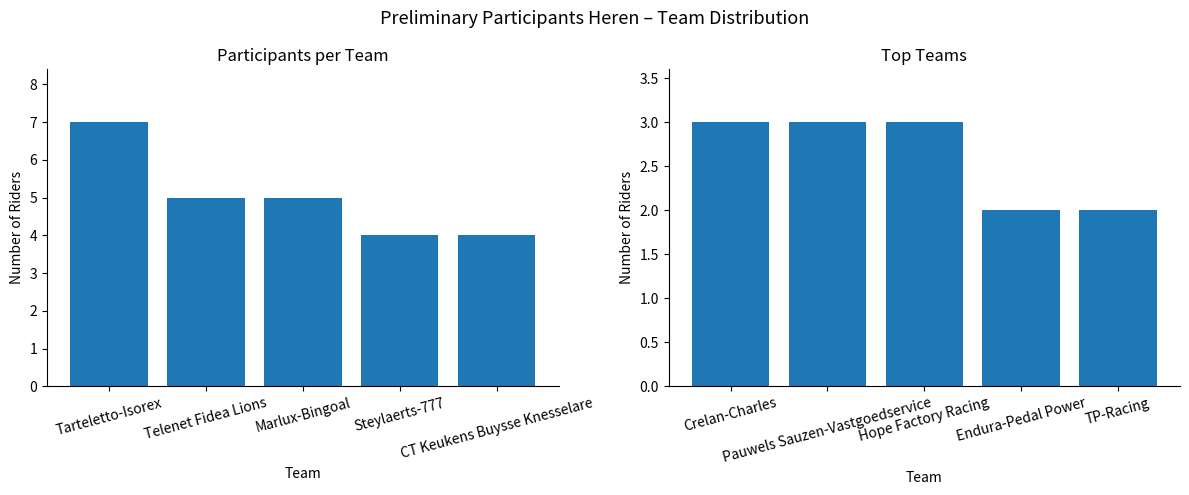

True or false: Count (Top 5 Teams) has a value of 7 at CT Keukens Buysse Knesselare.

False